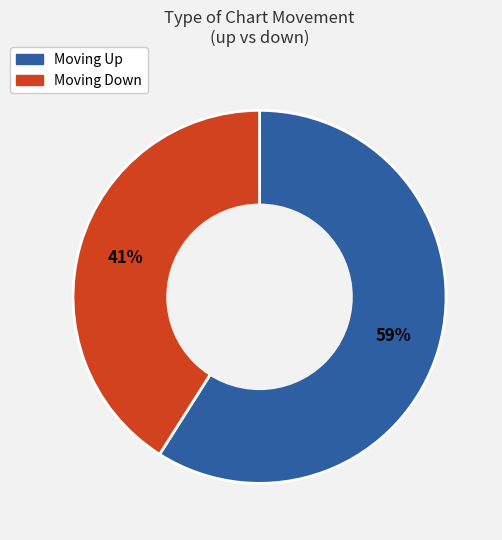

To the nearest percent, what is the difference between the largest and smallest slice percentages?

18%